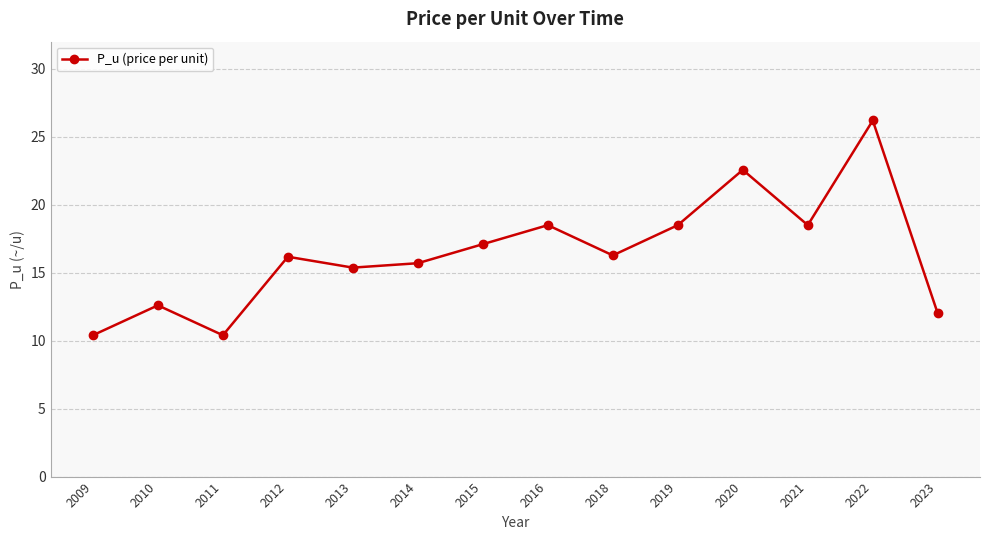

Approximately how many times larger is the value at 2010 compared to 2015?

0.7